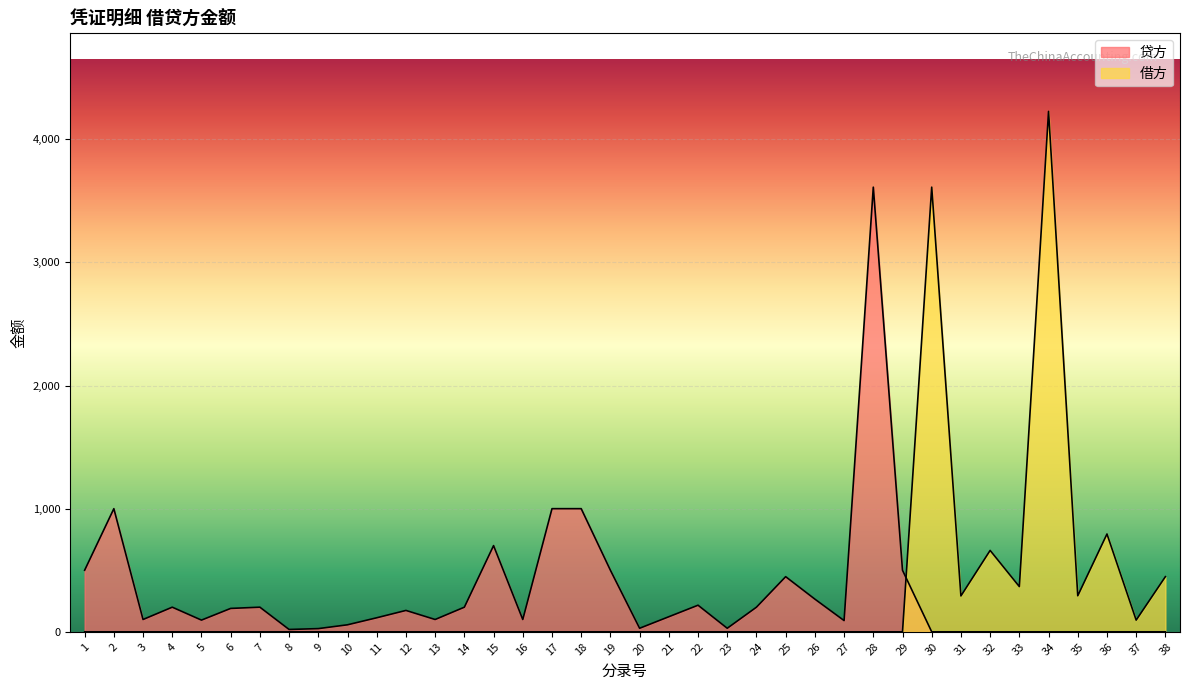

How many lines are shown in the chart?

2